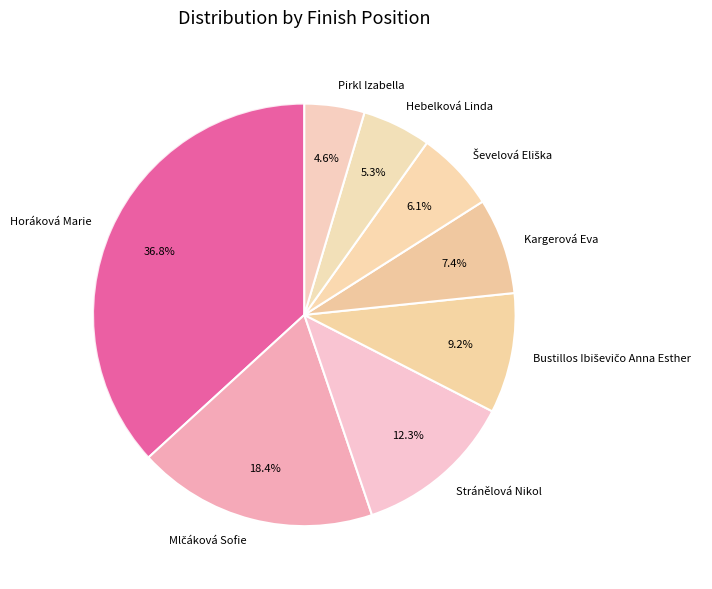

How many segments does this pie chart have?

8